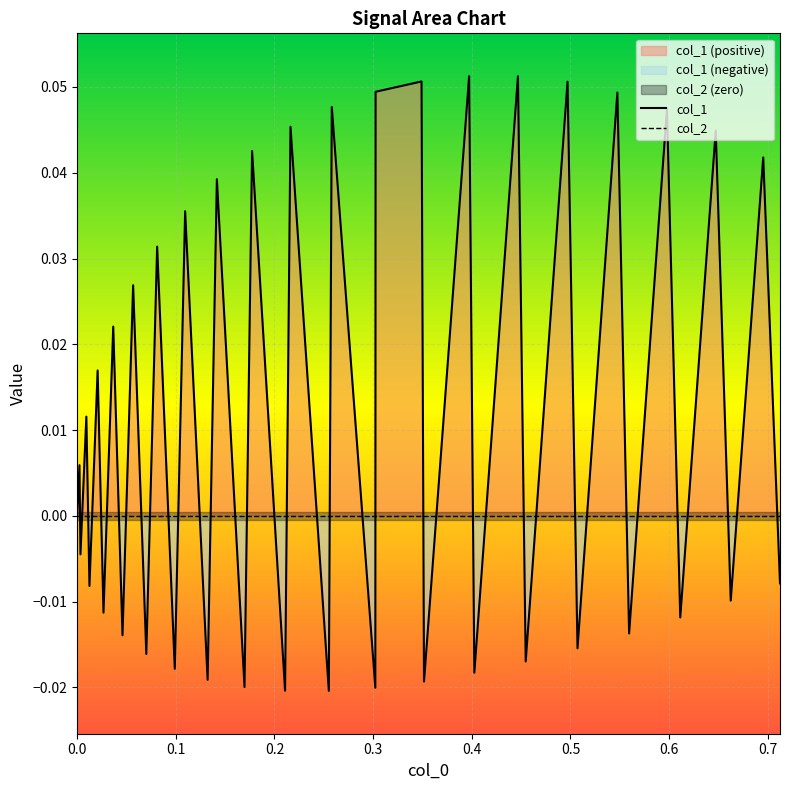

True or false: col_2 and col_1 cross at least once.

True